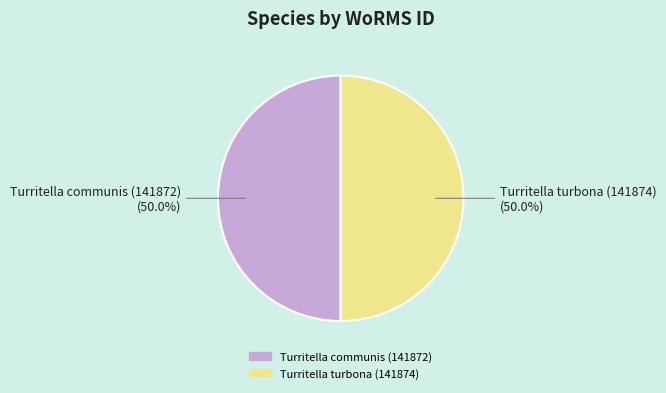

Approximately how many times larger is the value at Turritella communis (141872) compared to Turritella turbona (141874)?

1.0